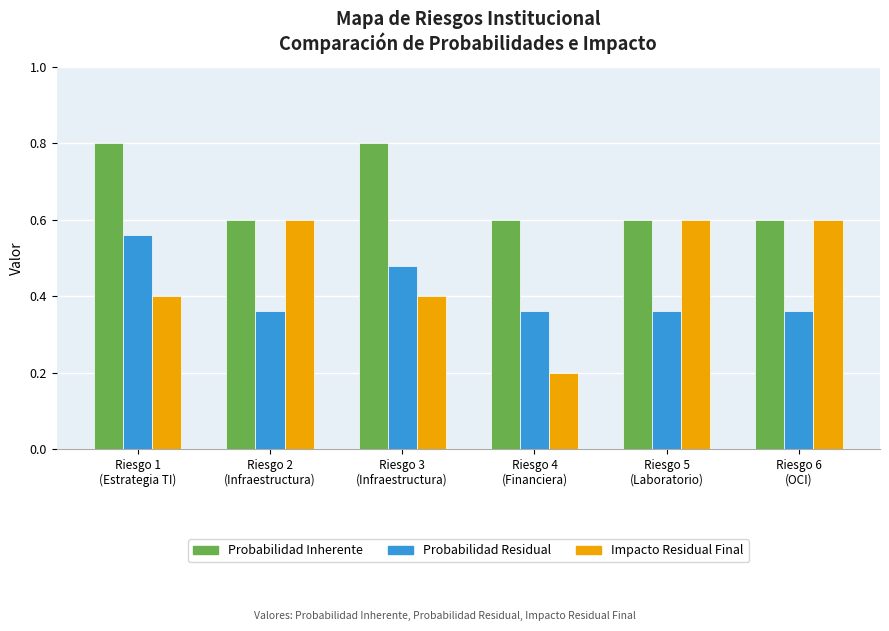

Count the Impacto Residual Final values in the range 0 to 1.

6